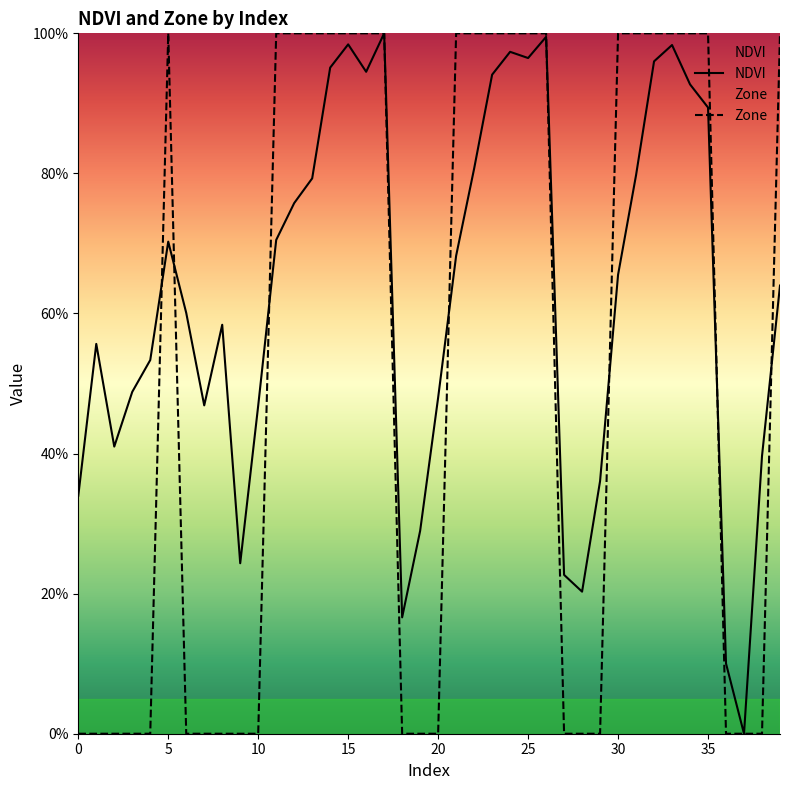

At which category does NDVI reach its first local valley?

2